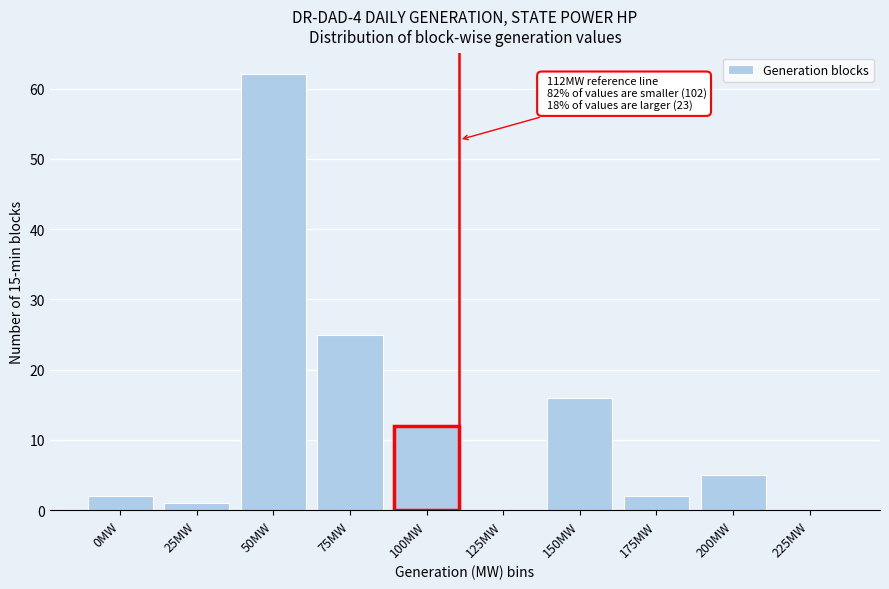

Reading left to right, extract all data points from this chart.

0MW=2	25MW=1	50MW=62	75MW=25	100MW=12	125MW=0	150MW=16	175MW=2	200MW=5	225MW=0